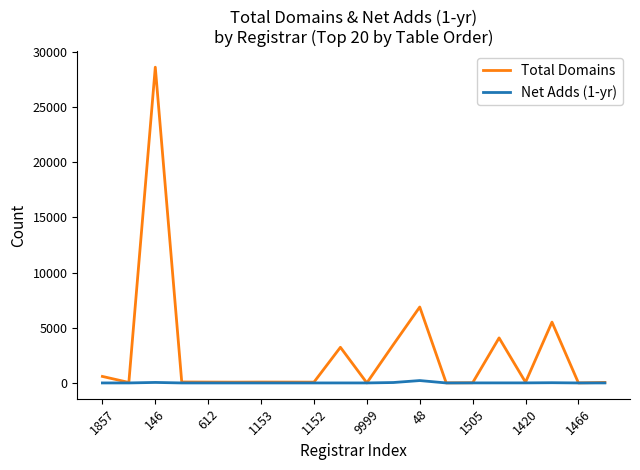

Count the number of data series in this chart.

2